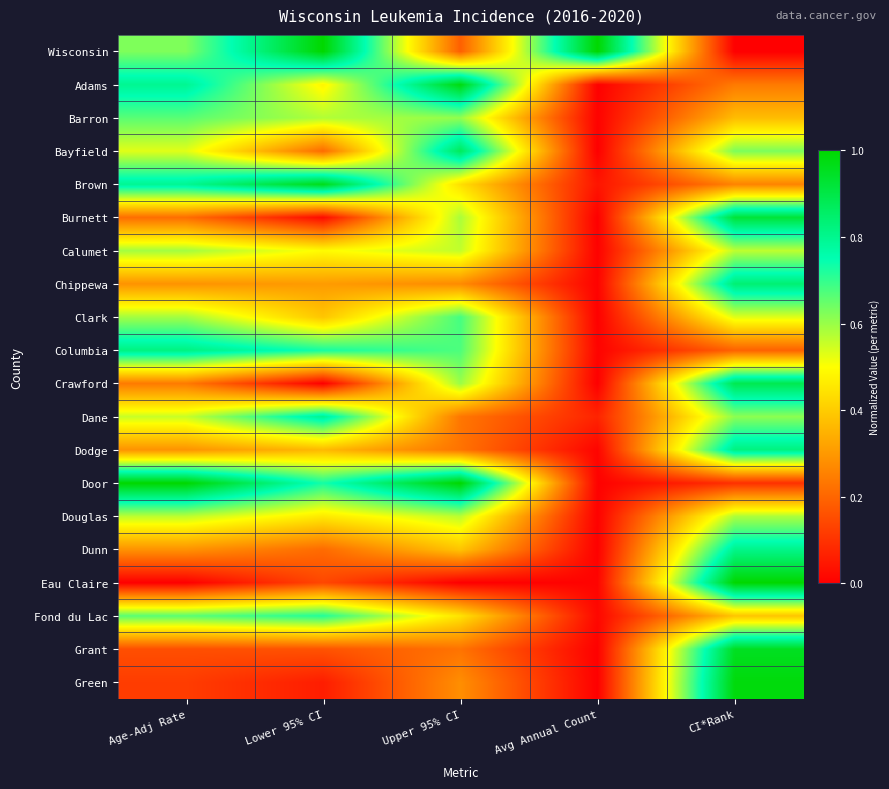

Reading left to right, what are all the values shown in this chart?

Wisconsin: Age-Adj Rate=0.6	Lower 95% CI=1.0	Upper 95% CI=0.2	Avg Annual Count=1.0	CI*Rank=0.0
Adams: Age-Adj Rate=0.8	Lower 95% CI=0.5	Upper 95% CI=1.0	Avg Annual Count=0.0	CI*Rank=0.2
Barron: Age-Adj Rate=0.7	Lower 95% CI=0.6	Upper 95% CI=0.6	Avg Annual Count=0.0	CI*Rank=0.4
Bayfield: Age-Adj Rate=0.5	Lower 95% CI=0.2	Upper 95% CI=0.9	Avg Annual Count=0.0	CI*Rank=0.6
Brown: Age-Adj Rate=0.8	Lower 95% CI=1.0	Upper 95% CI=0.4	Avg Annual Count=0.0	CI*Rank=0.3
Burnett: Age-Adj Rate=0.2	Lower 95% CI=0.0	Upper 95% CI=0.6	Avg Annual Count=0.0	CI*Rank=0.9
Calumet: Age-Adj Rate=0.6	Lower 95% CI=0.5	Upper 95% CI=0.6	Avg Annual Count=0.0	CI*Rank=0.6
Chippewa: Age-Adj Rate=0.3	Lower 95% CI=0.3	Upper 95% CI=0.3	Avg Annual Count=0.0	CI*Rank=0.8
Clark: Age-Adj Rate=0.6	Lower 95% CI=0.4	Upper 95% CI=0.7	Avg Annual Count=0.0	CI*Rank=0.5
Columbia: Age-Adj Rate=0.8	Lower 95% CI=0.7	Upper 95% CI=0.7	Avg Annual Count=0.0	CI*Rank=0.2
Crawford: Age-Adj Rate=0.2	Lower 95% CI=0.0	Upper 95% CI=0.6	Avg Annual Count=0.0	CI*Rank=0.9
Dane: Age-Adj Rate=0.6	Lower 95% CI=0.8	Upper 95% CI=0.2	Avg Annual Count=0.1	CI*Rank=0.6
Dodge: Age-Adj Rate=0.3	Lower 95% CI=0.4	Upper 95% CI=0.2	Avg Annual Count=0.0	CI*Rank=0.8
Door: Age-Adj Rate=1.0	Lower 95% CI=0.7	Upper 95% CI=1.0	Avg Annual Count=0.0	CI*Rank=0.1
Douglas: Age-Adj Rate=0.6	Lower 95% CI=0.5	Upper 95% CI=0.6	Avg Annual Count=0.0	CI*Rank=0.6
Dunn: Age-Adj Rate=0.3	Lower 95% CI=0.2	Upper 95% CI=0.4	Avg Annual Count=0.0	CI*Rank=0.8
Eau Claire: Age-Adj Rate=0.0	Lower 95% CI=0.1	Upper 95% CI=0.0	Avg Annual Count=0.0	CI*Rank=1.0
Fond du Lac: Age-Adj Rate=0.7	Lower 95% CI=0.7	Upper 95% CI=0.4	Avg Annual Count=0.0	CI*Rank=0.4
Grant: Age-Adj Rate=0.2	Lower 95% CI=0.2	Upper 95% CI=0.2	Avg Annual Count=0.0	CI*Rank=1.0
Green: Age-Adj Rate=0.1	Lower 95% CI=0.1	Upper 95% CI=0.3	Avg Annual Count=0.0	CI*Rank=1.0